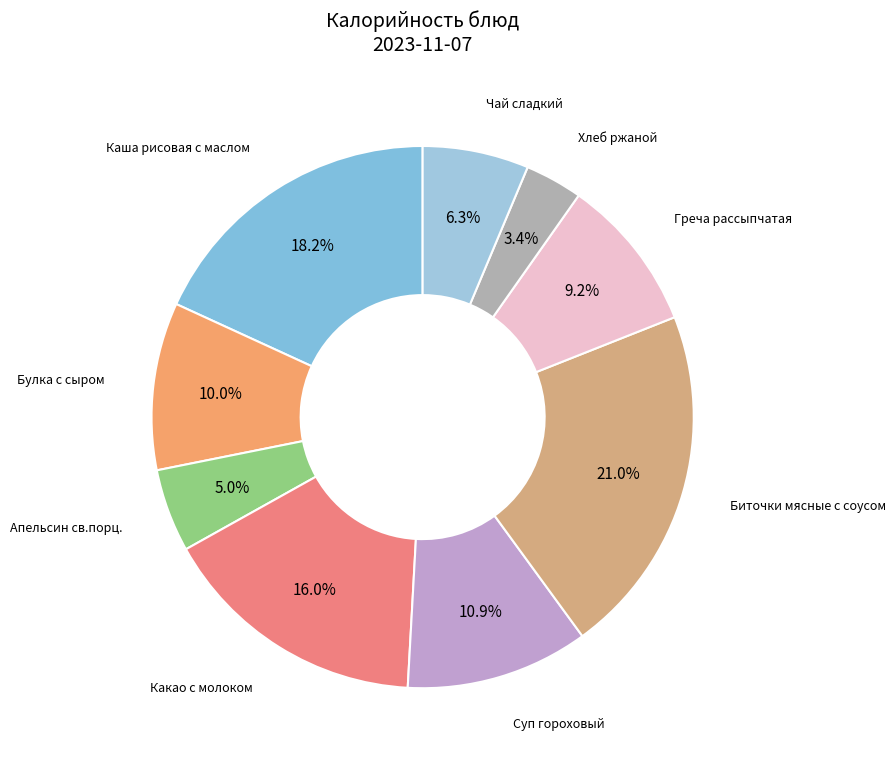

How many segments does this pie chart have?

9